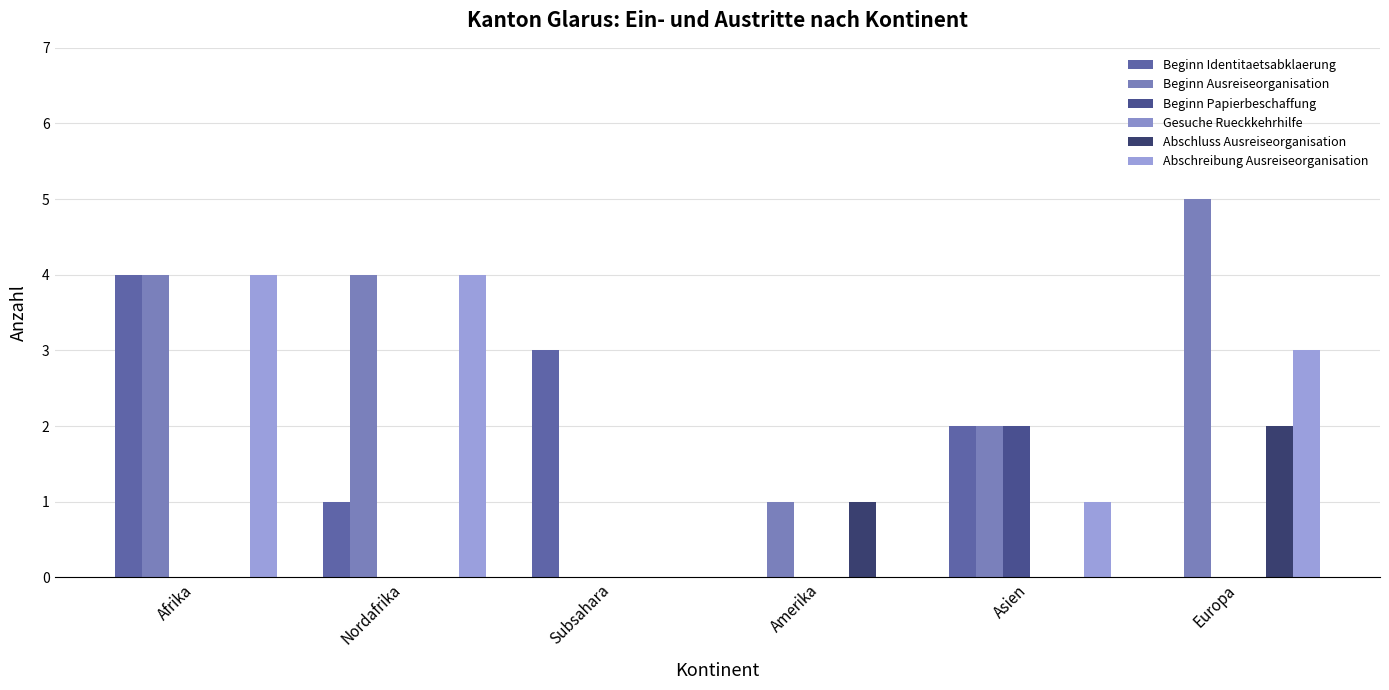

What is the maximum value shown in the chart?

5